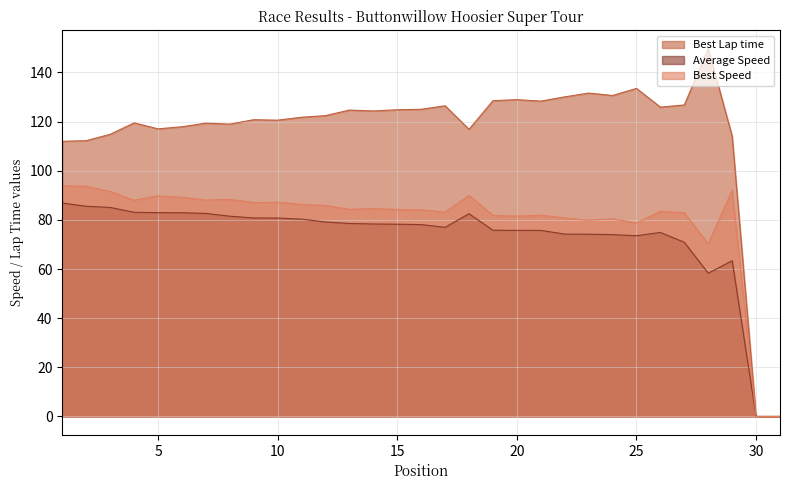

At which category does Average Speed reach its first local valley?

17